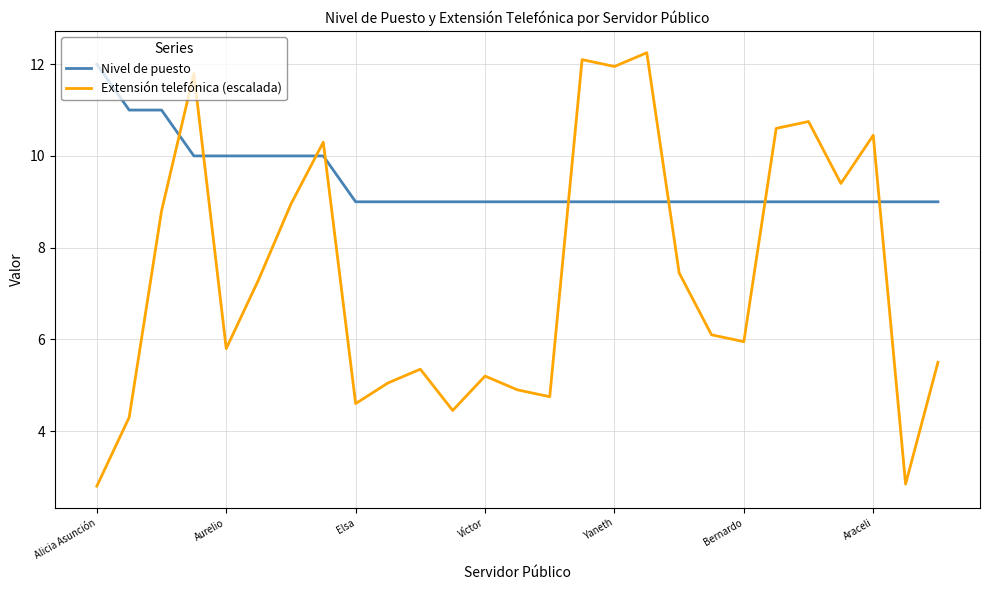

Rank the series by their average value, from lowest to highest.

Extensión telefónica (escalada), Nivel de puesto